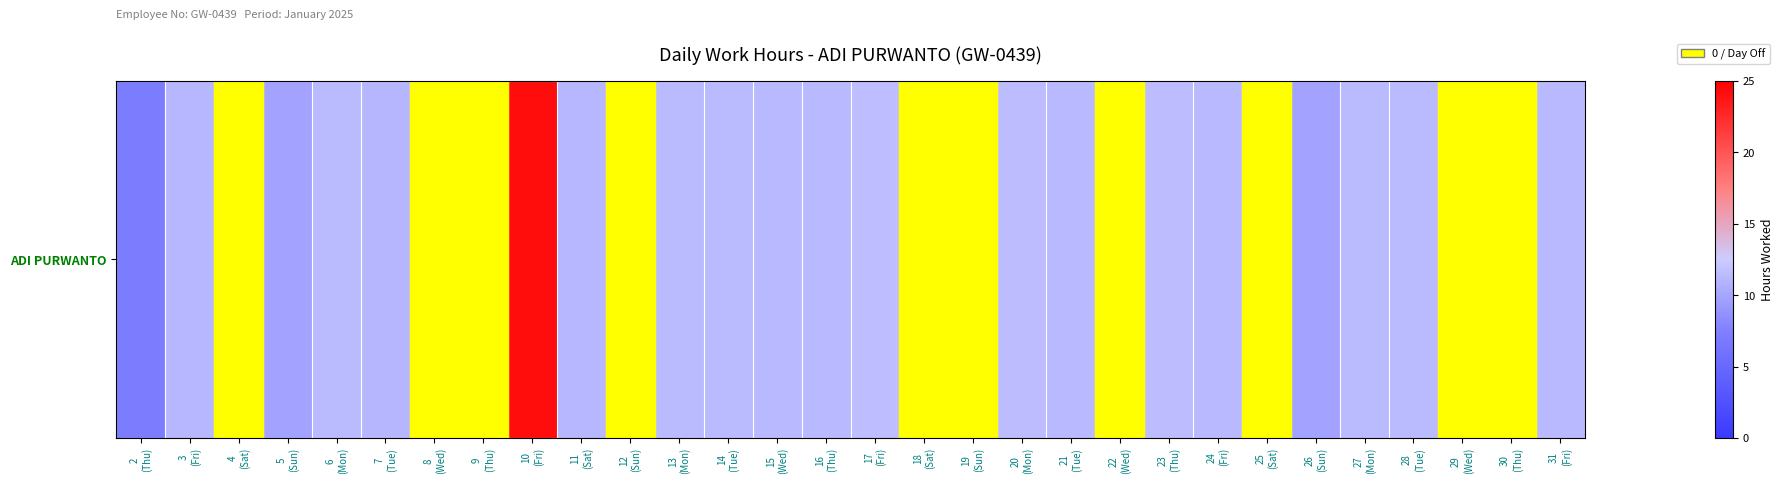

Between 12
(Sun) and 17
(Fri), which is larger?

17
(Fri)